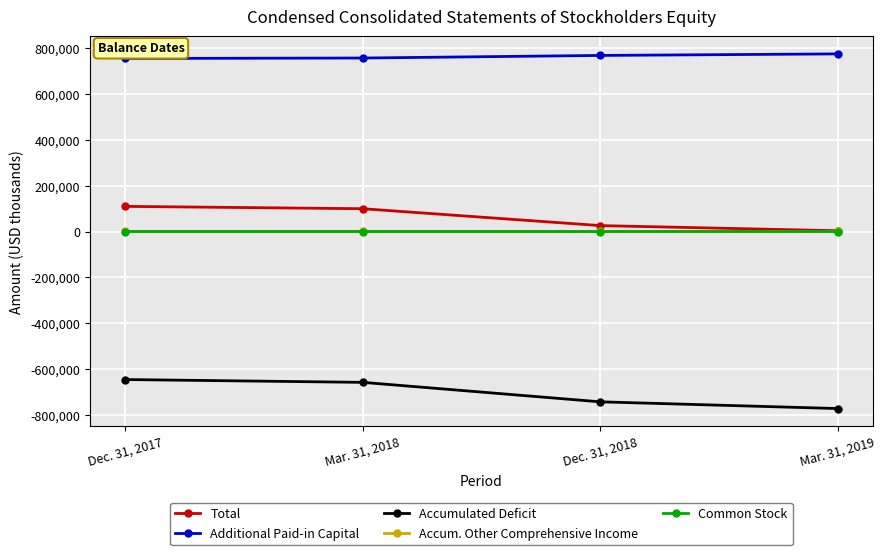

True or false: Total has more than 2 points higher than both neighbors.

False